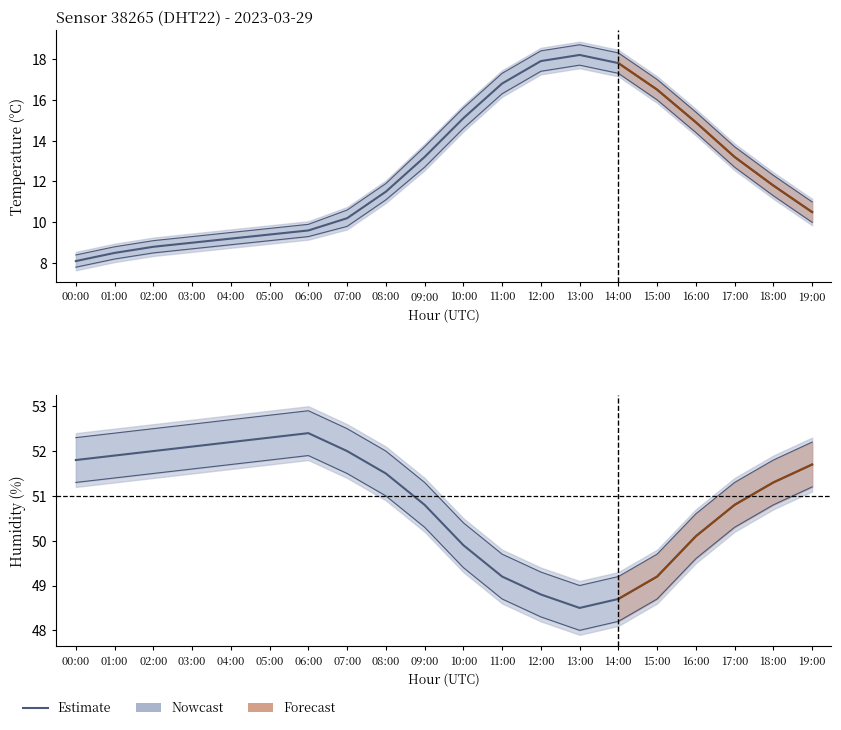

At how many categories does at least one series exceed 29?

20